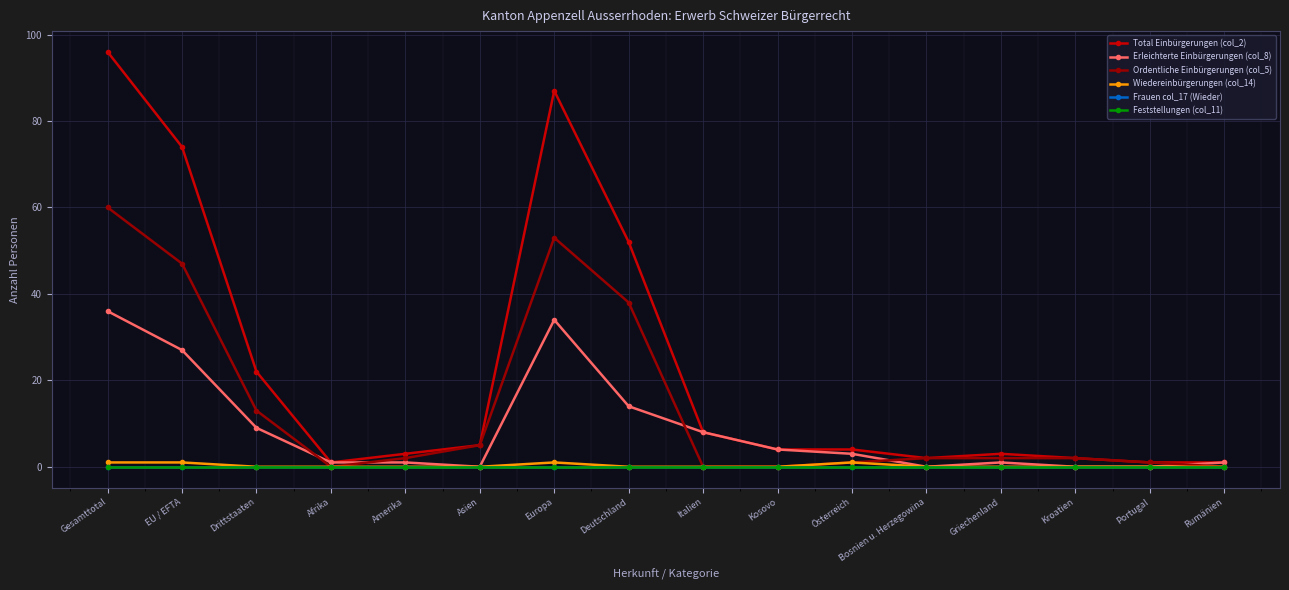

Reading left to right, list all the values displayed in this chart.

Total Einbürgerungen (col_2): Gesamttotal=96	EU / EFTA=74	Drittstaaten=22	Afrika=1	Amerika=3	Asien=5	Europa=87	Deutschland=52	Italien=8	Kosovo=4	Österreich=4	Bosnien u. Herzegowina=2	Griechenland=3	Kroatien=2	Portugal=1	Rumänien=1
Erleichterte Einbürgerungen (col_8): Gesamttotal=36	EU / EFTA=27	Drittstaaten=9	Afrika=1	Amerika=1	Asien=0	Europa=34	Deutschland=14	Italien=8	Kosovo=4	Österreich=3	Bosnien u. Herzegowina=0	Griechenland=1	Kroatien=0	Portugal=0	Rumänien=1
Ordentliche Einbürgerungen (col_5): Gesamttotal=60	EU / EFTA=47	Drittstaaten=13	Afrika=0	Amerika=2	Asien=5	Europa=53	Deutschland=38	Italien=0	Kosovo=0	Österreich=1	Bosnien u. Herzegowina=2	Griechenland=2	Kroatien=2	Portugal=1	Rumänien=0
Wiedereinbürgerungen (col_14): Gesamttotal=1	EU / EFTA=1	Drittstaaten=0	Afrika=0	Amerika=0	Asien=0	Europa=1	Deutschland=0	Italien=0	Kosovo=0	Österreich=1	Bosnien u. Herzegowina=0	Griechenland=0	Kroatien=0	Portugal=0	Rumänien=0
Frauen col_17 (Wieder): Gesamttotal=0	EU / EFTA=0	Drittstaaten=0	Afrika=0	Amerika=0	Asien=0	Europa=0	Deutschland=0	Italien=0	Kosovo=0	Österreich=0	Bosnien u. Herzegowina=0	Griechenland=0	Kroatien=0	Portugal=0	Rumänien=0
Feststellungen (col_11): Gesamttotal=0	EU / EFTA=0	Drittstaaten=0	Afrika=0	Amerika=0	Asien=0	Europa=0	Deutschland=0	Italien=0	Kosovo=0	Österreich=0	Bosnien u. Herzegowina=0	Griechenland=0	Kroatien=0	Portugal=0	Rumänien=0